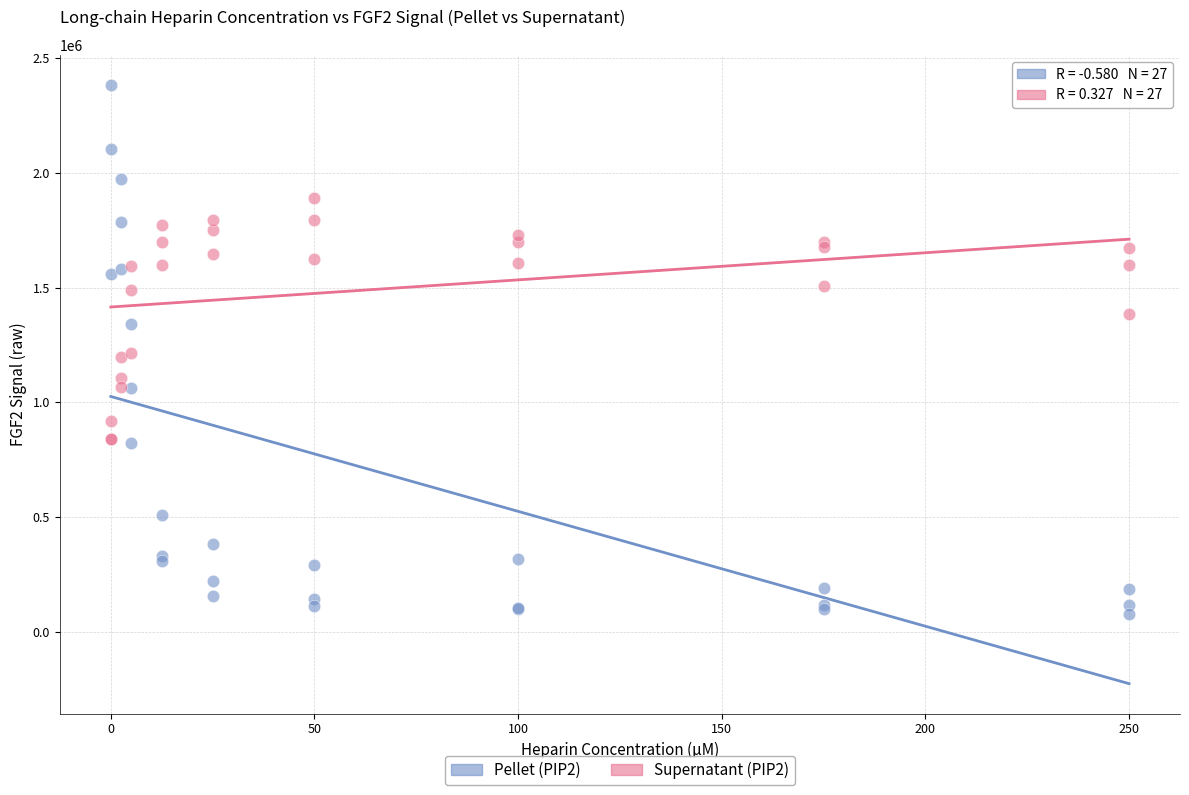

Which series contains the highest Y value?

Pellet (PIP2)